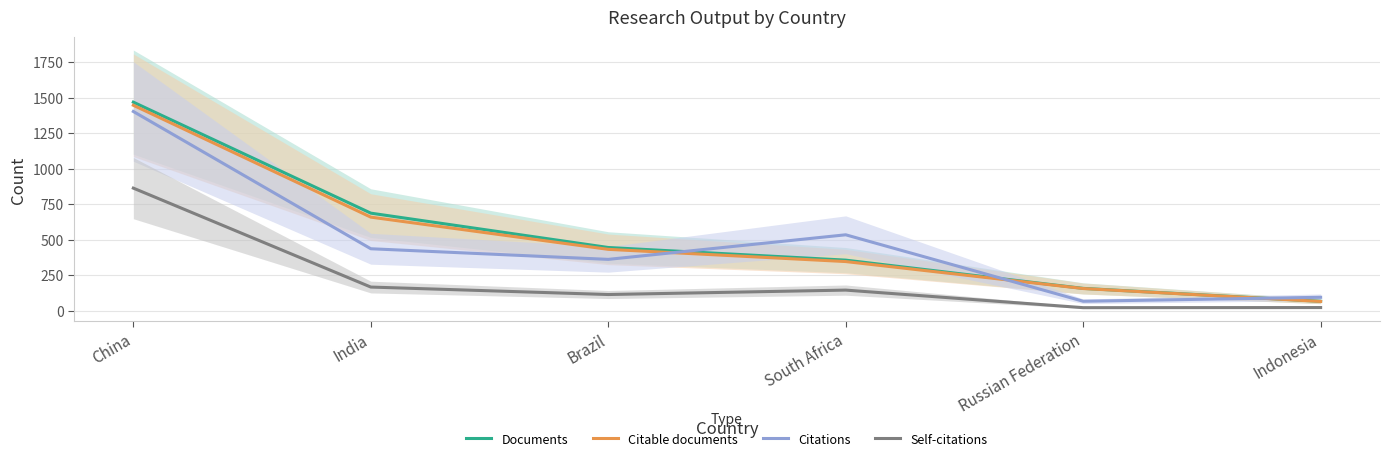

What is the spread (max minus min) of values at Indonesia?

72.2